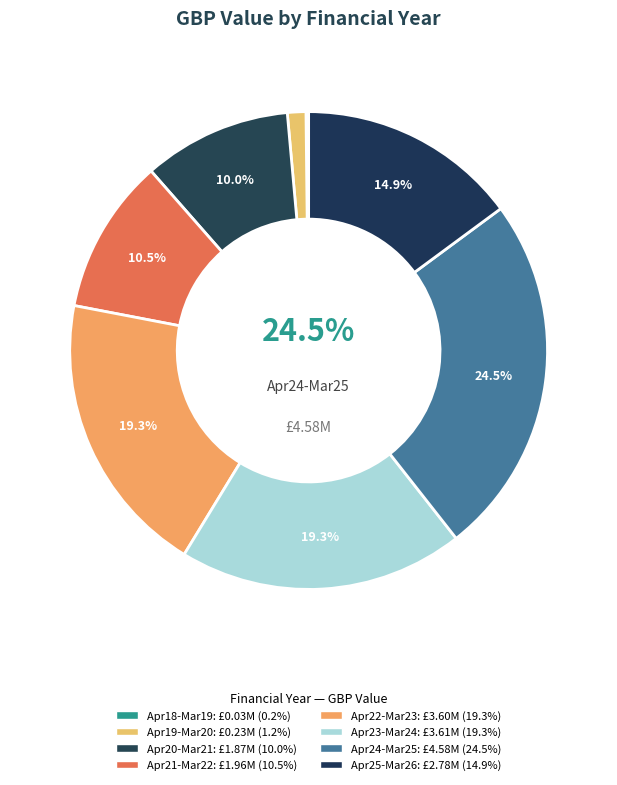

To the nearest percent, what is the average slice percentage?

12%